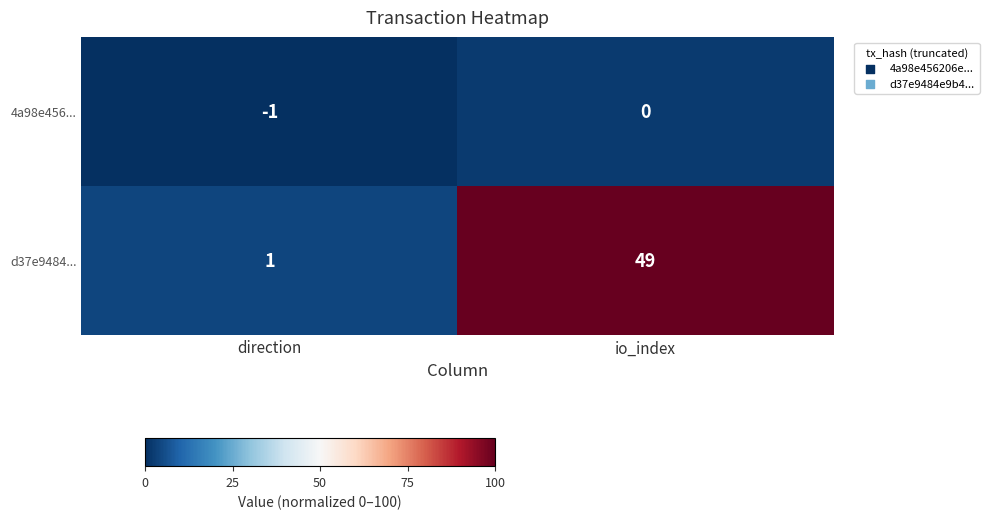

How many series are shown in this chart?

2